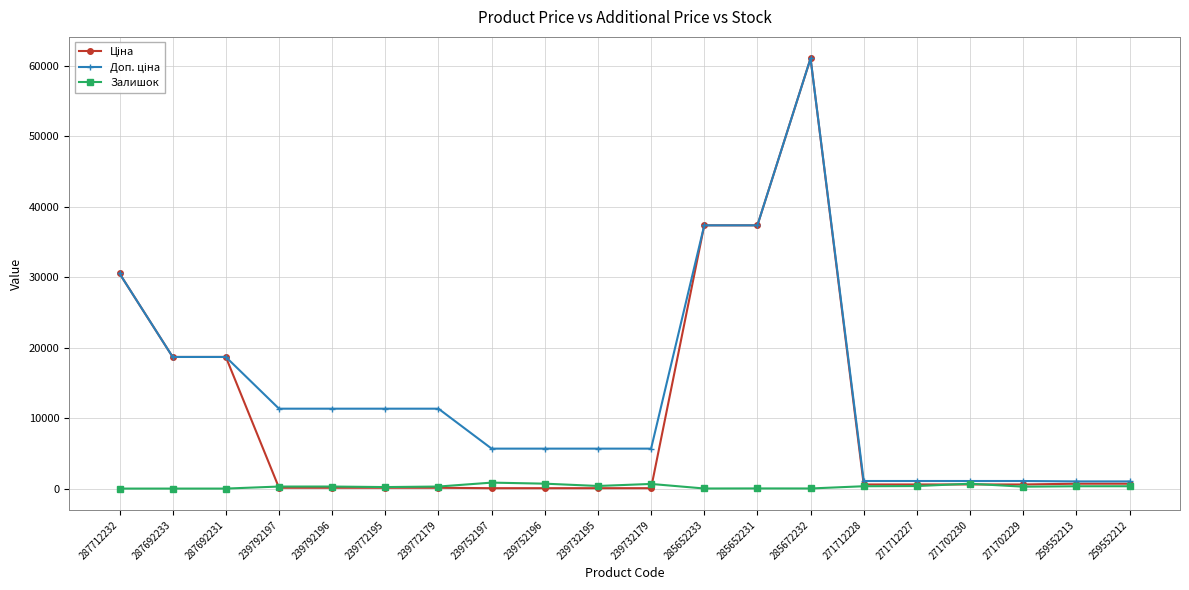

The Залишок series shows 15.0 at 285672232. True or false?

True